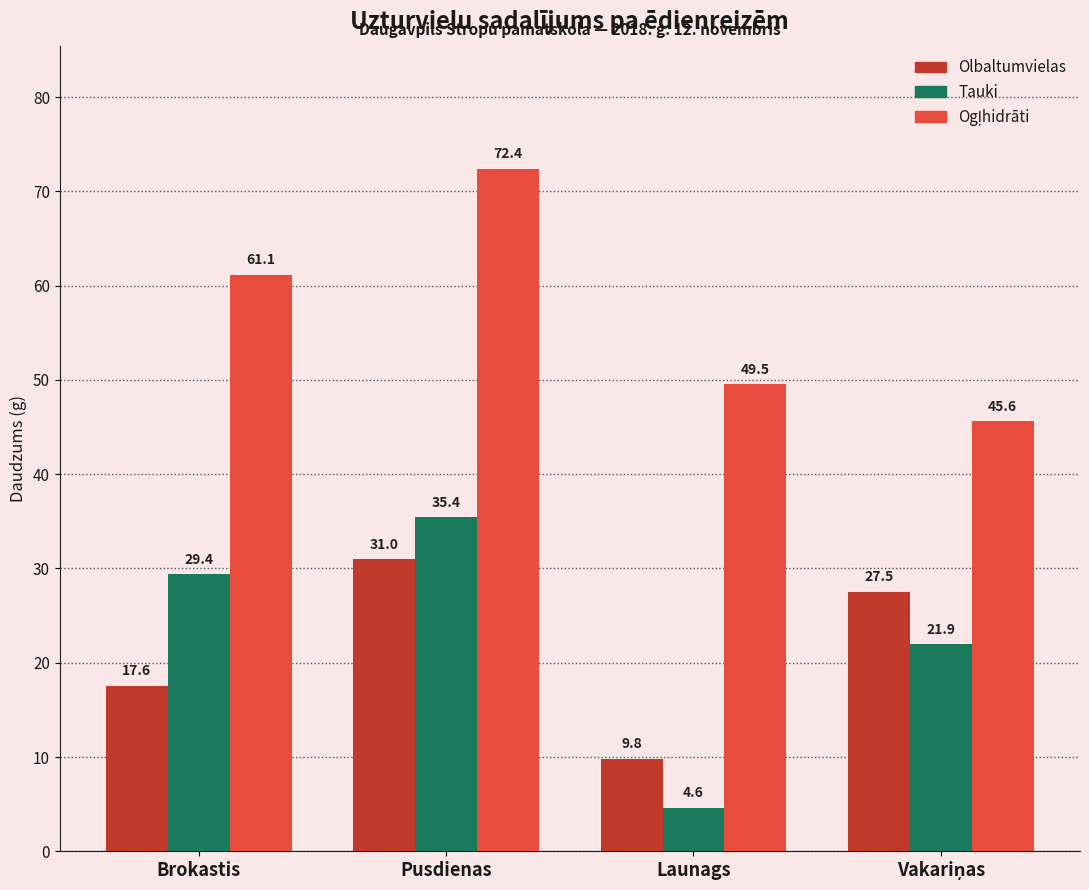

What is the sum of the Olbaltumvielas values at Launags and Brokastis?

27.4